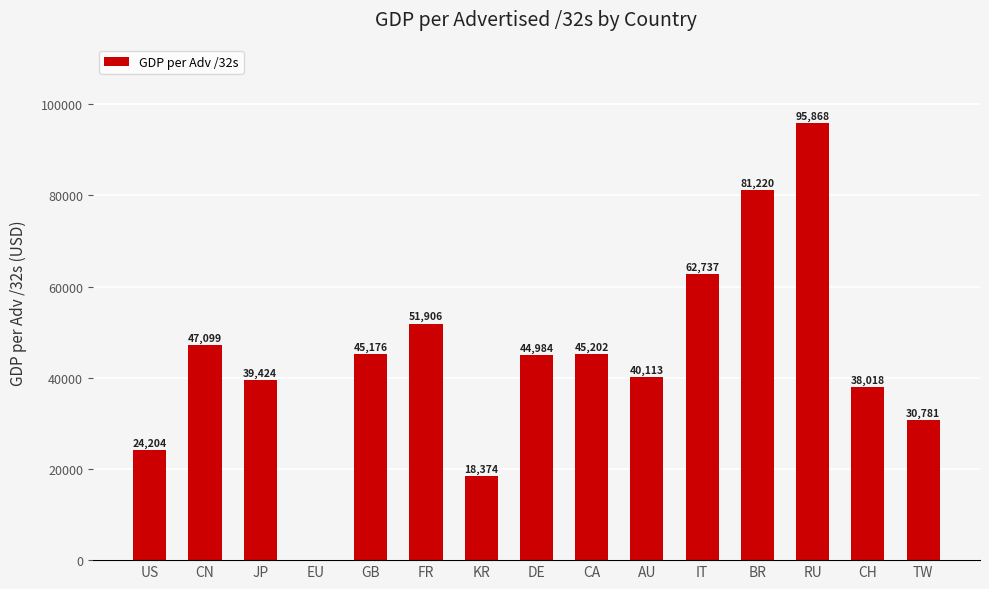

What is the sum of all values?

665106